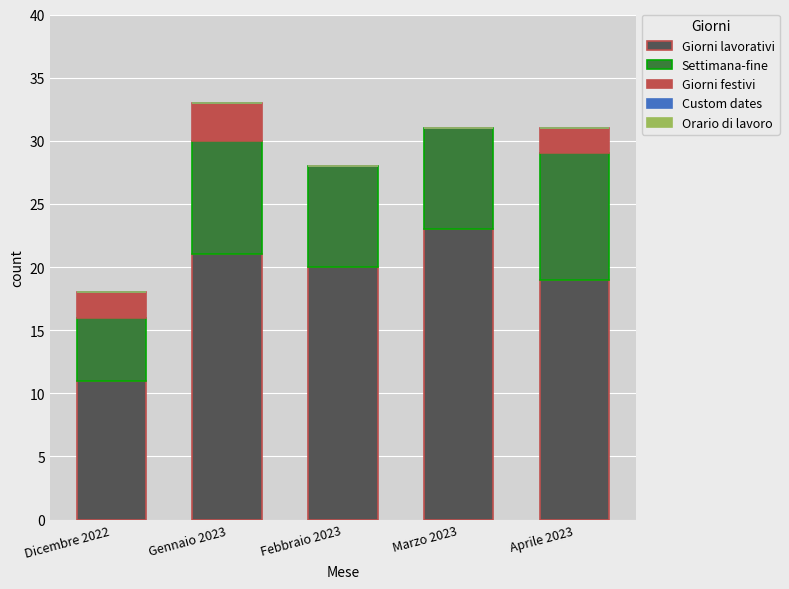

What is the highest value of the Giorni lavorativi series?

23